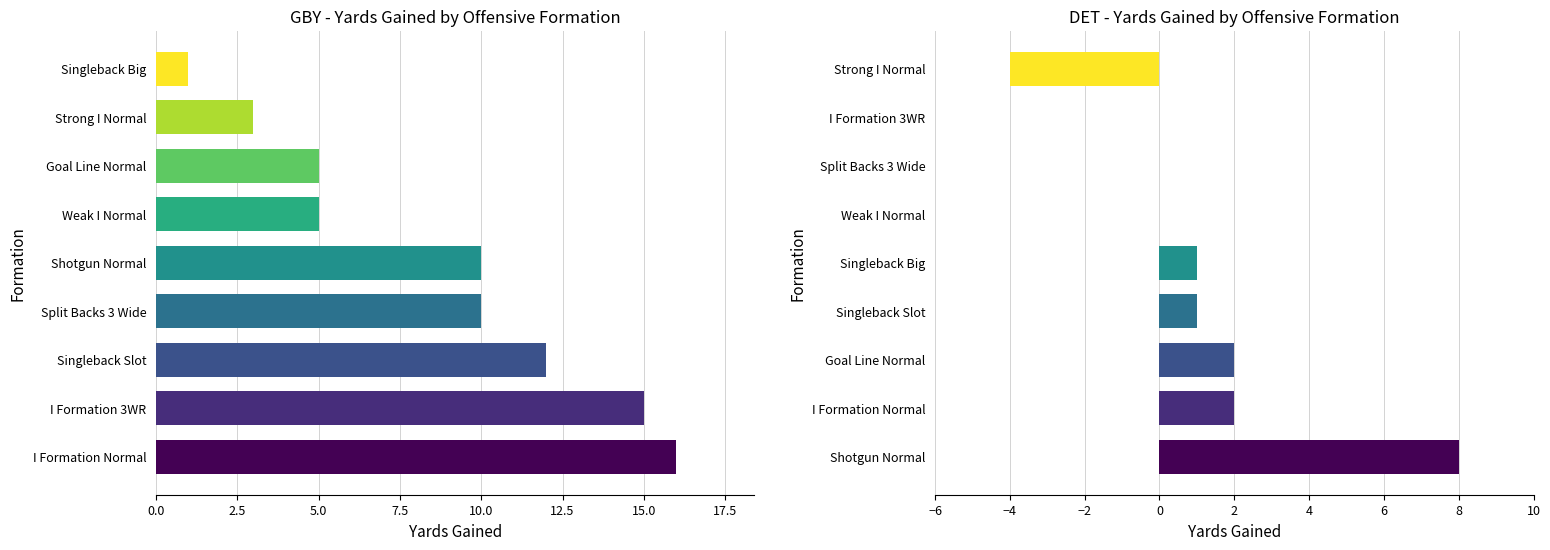

What is the greatest value displayed?

16